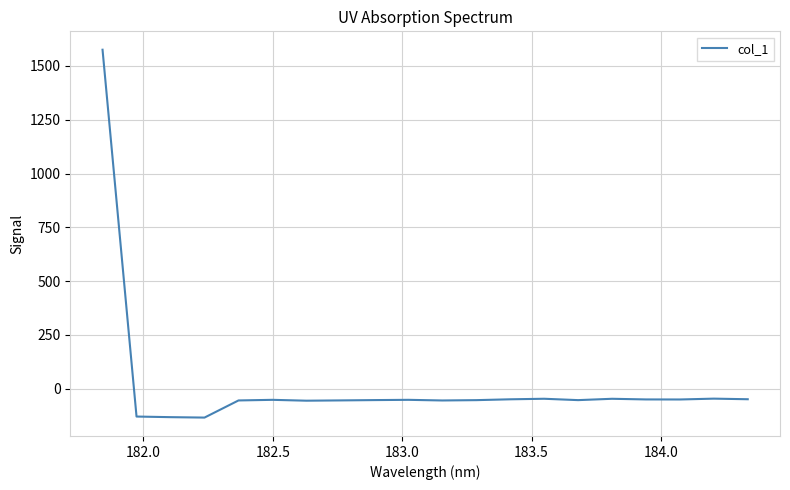

What is the difference between the maximum and minimum values?

1709.1